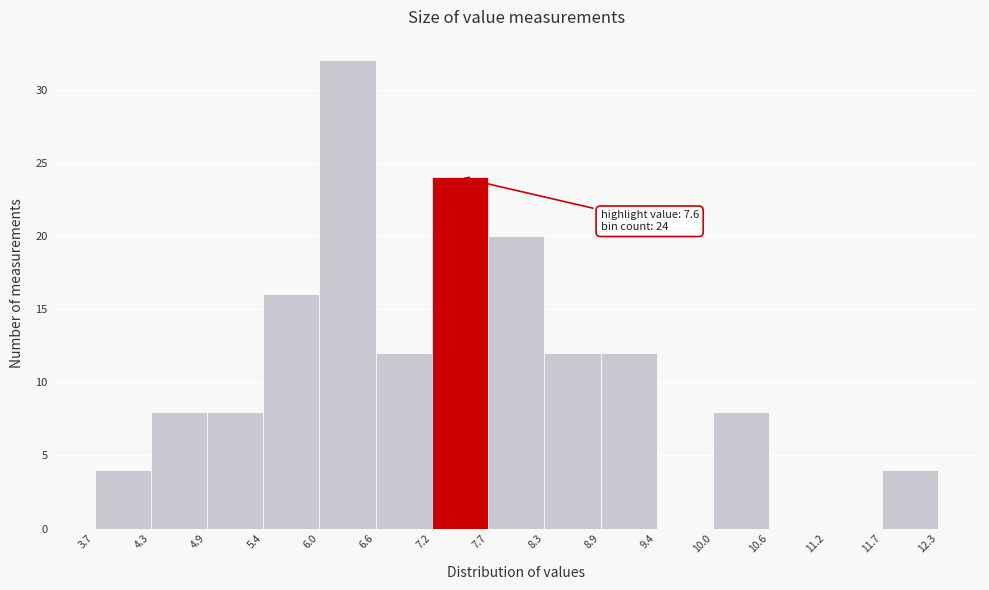

Which range on the x-axis has the tallest bar?

6.0 to 6.6